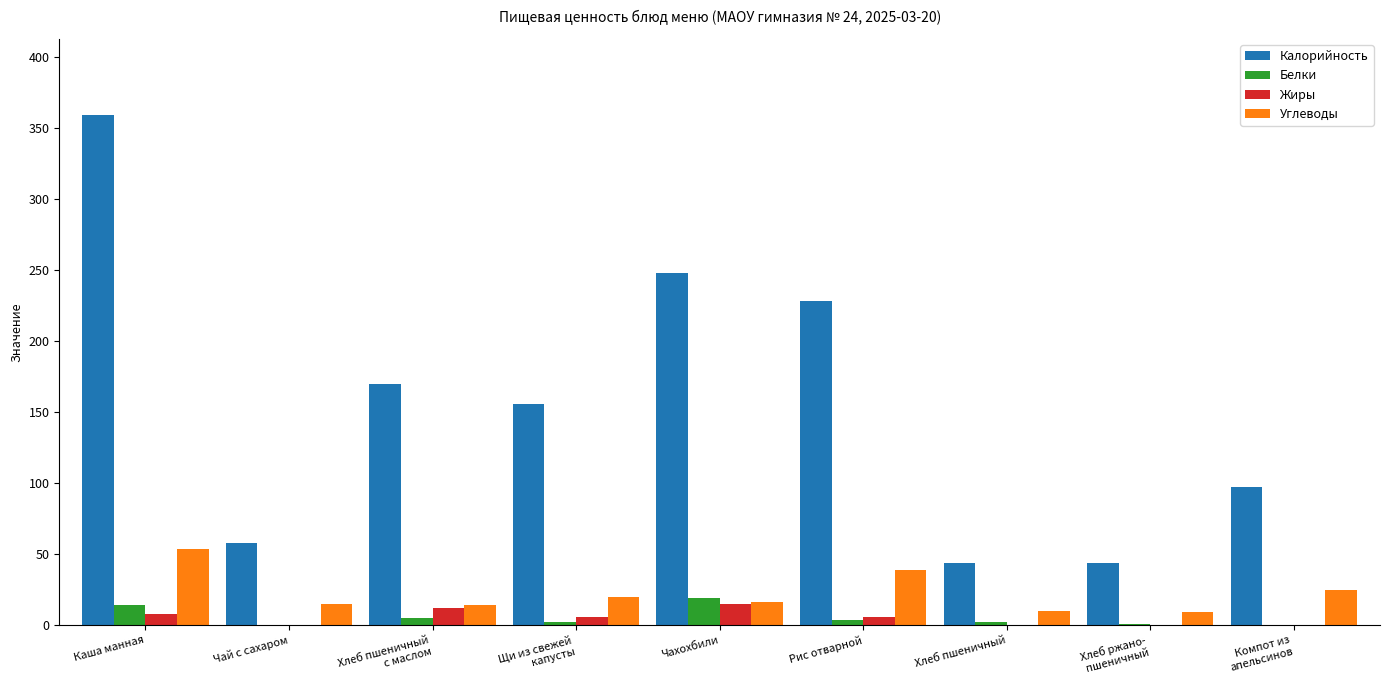

What is the total value across all series at Чахохбили?

298